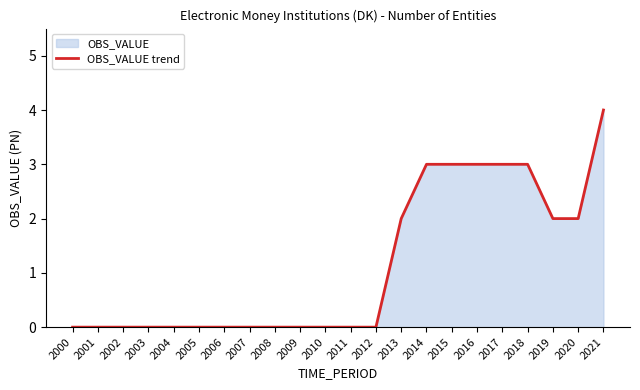

Reading left to right, list all the values displayed in this chart.

0	0	0	0	0	0	0	0	0	0	0	0	0	2	3	3	3	3	3	2	2	4